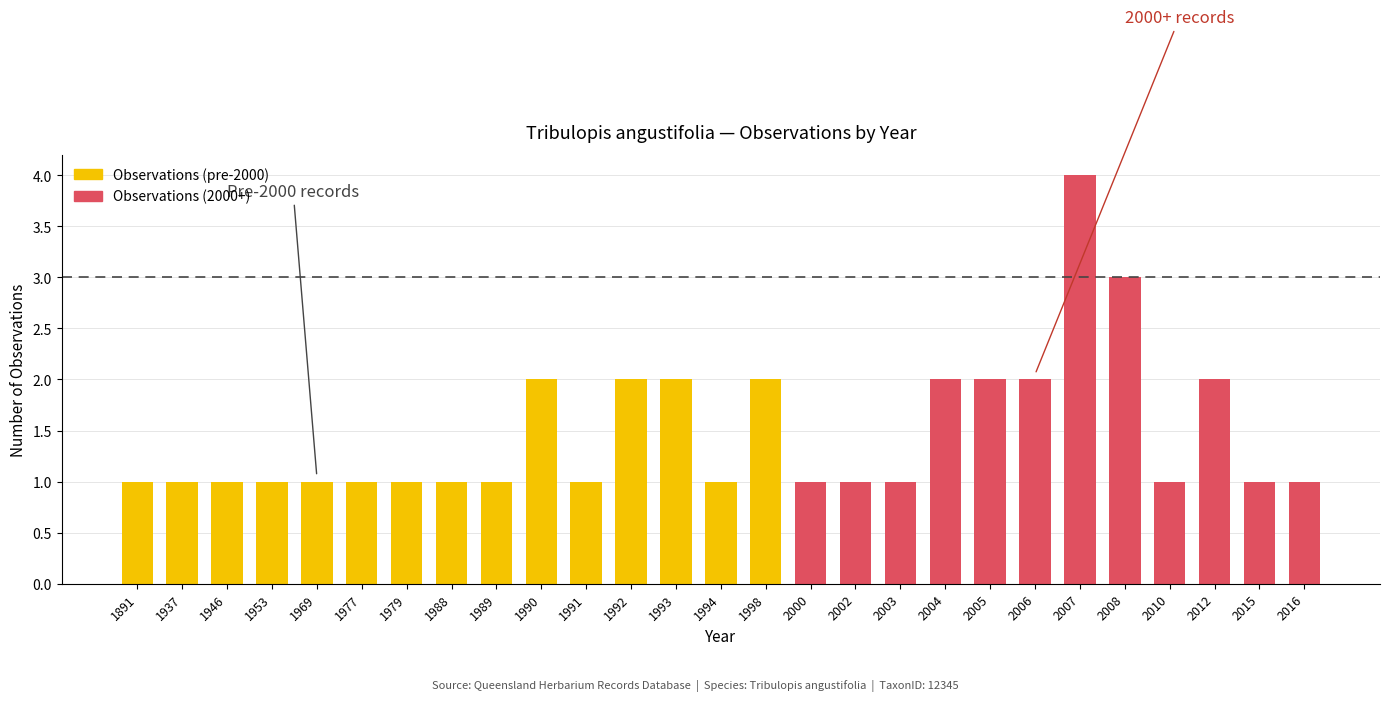

True or false: Observations (pre-2000) has a value of 1 at 2007.

False